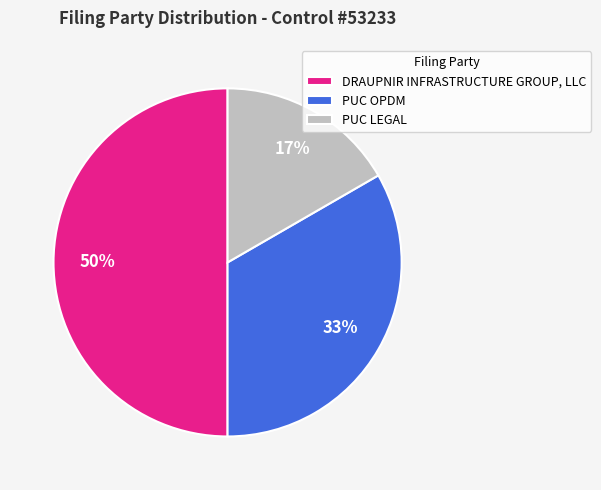

How many slices are in this pie chart?

3